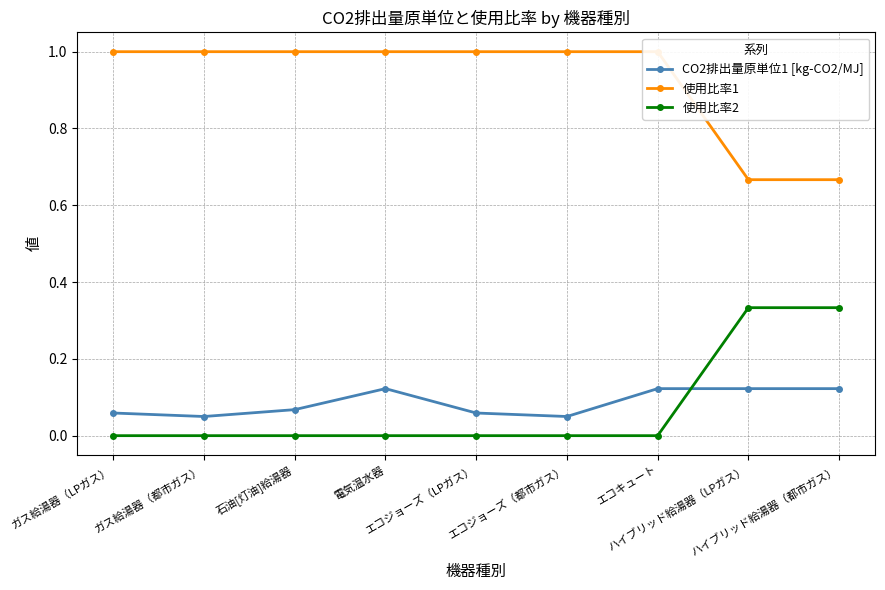

What is the value of the 使用比率1 point at the 4th from the left?

1.0